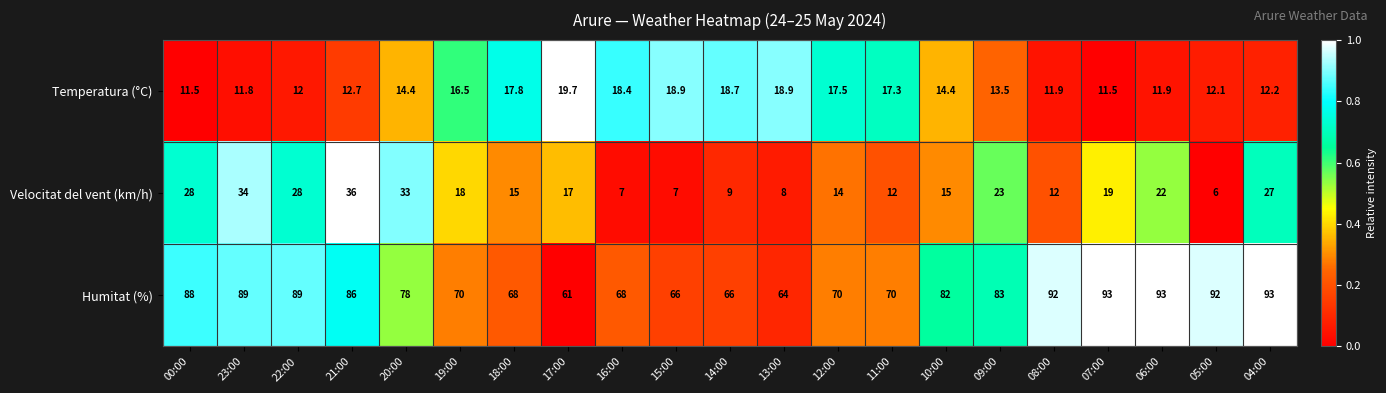

How many distinct data groups are displayed?

3